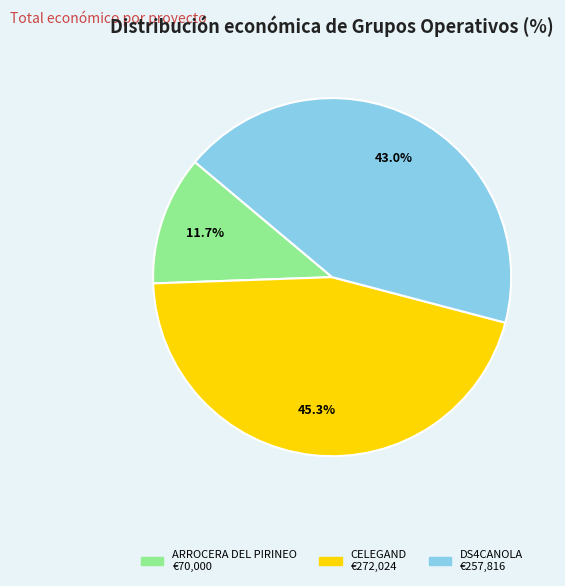

Which category has the smallest portion of the pie?

ARROCERA DEL PIRINEO